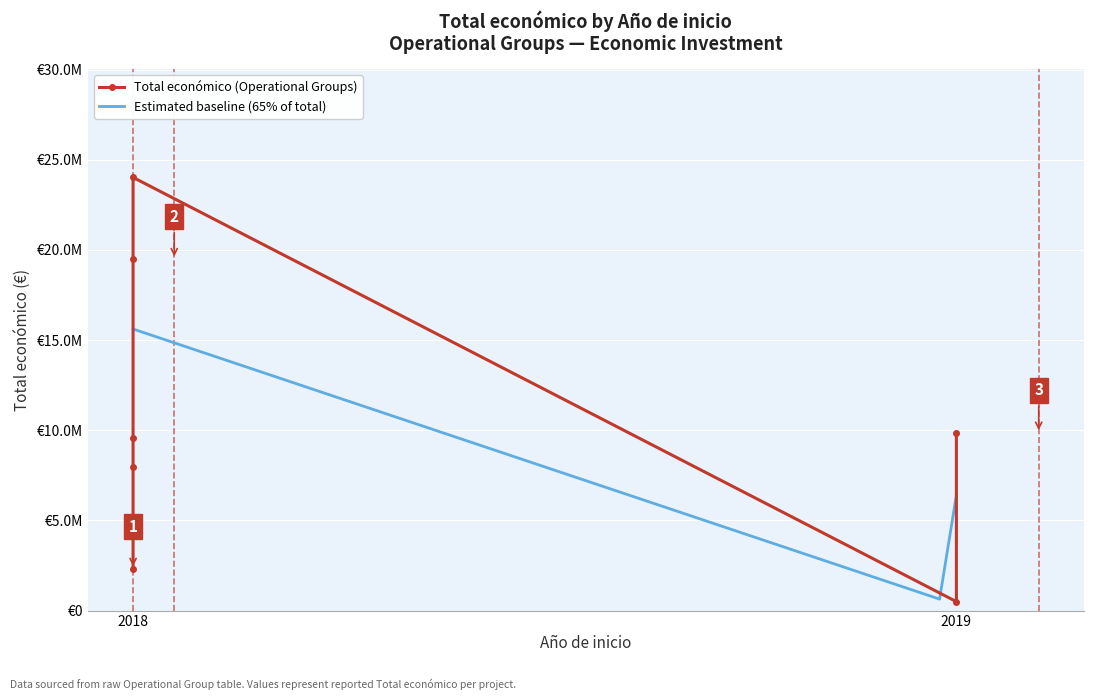

List the labels in order of value, largest first.

2018, 2018, 2019, 2018, 2018, 2018, 2019